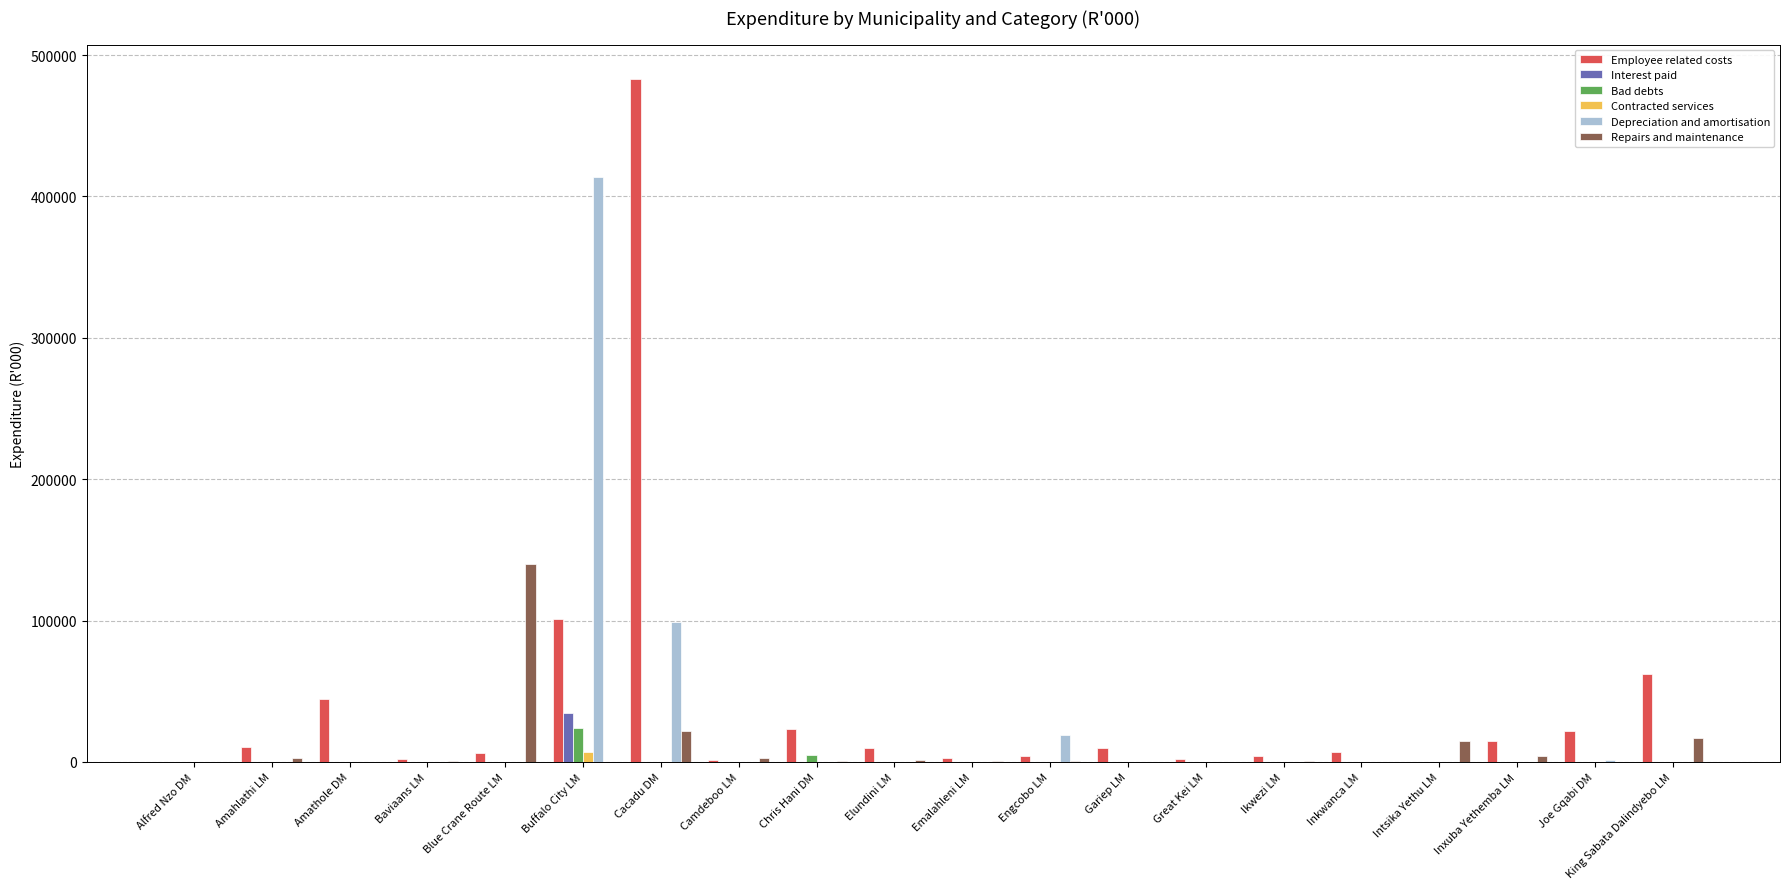

The Interest paid series shows 0 at King Sabata Dalindyebo LM. True or false?

True